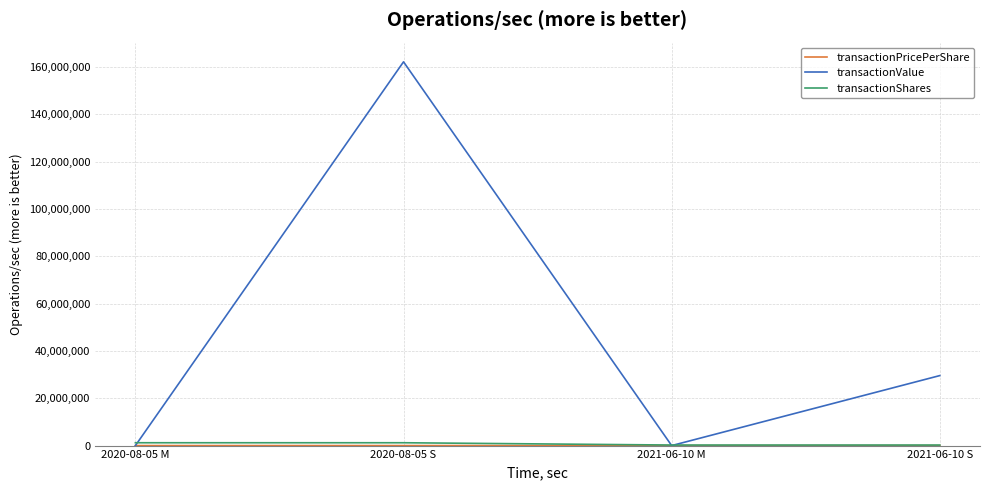

At which category is the sum across all series the highest?

2020-08-05 S